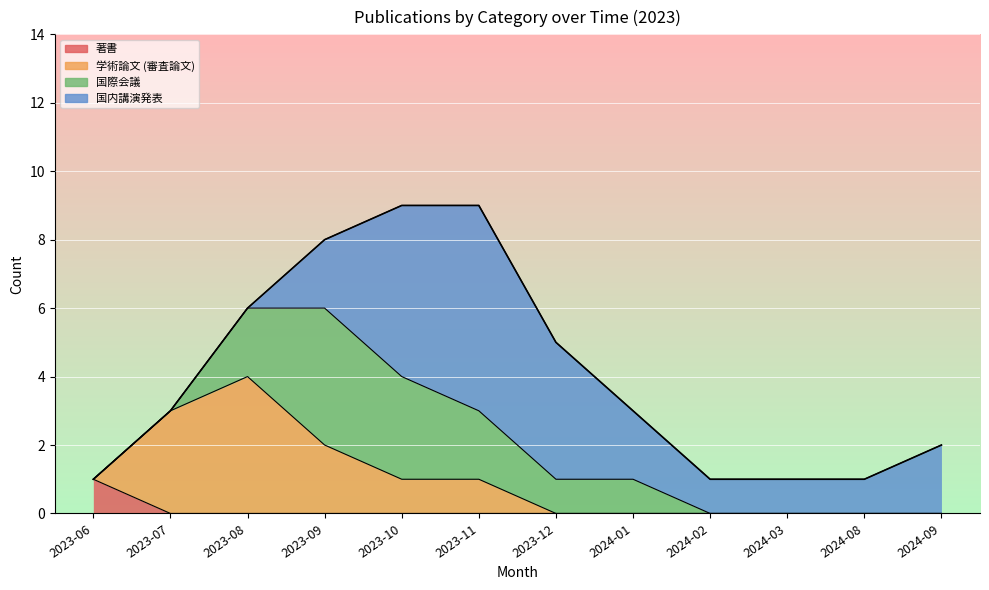

The 著書 series shows 0 at 2024-03. True or false?

True